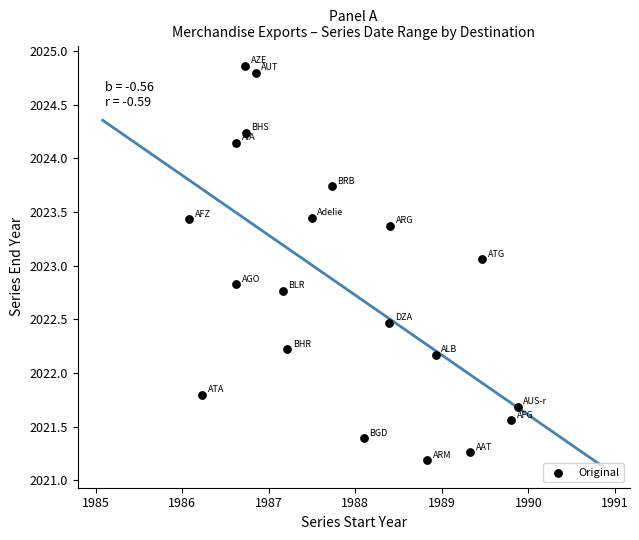

What is the range of Y values (max minus min)?

3.7